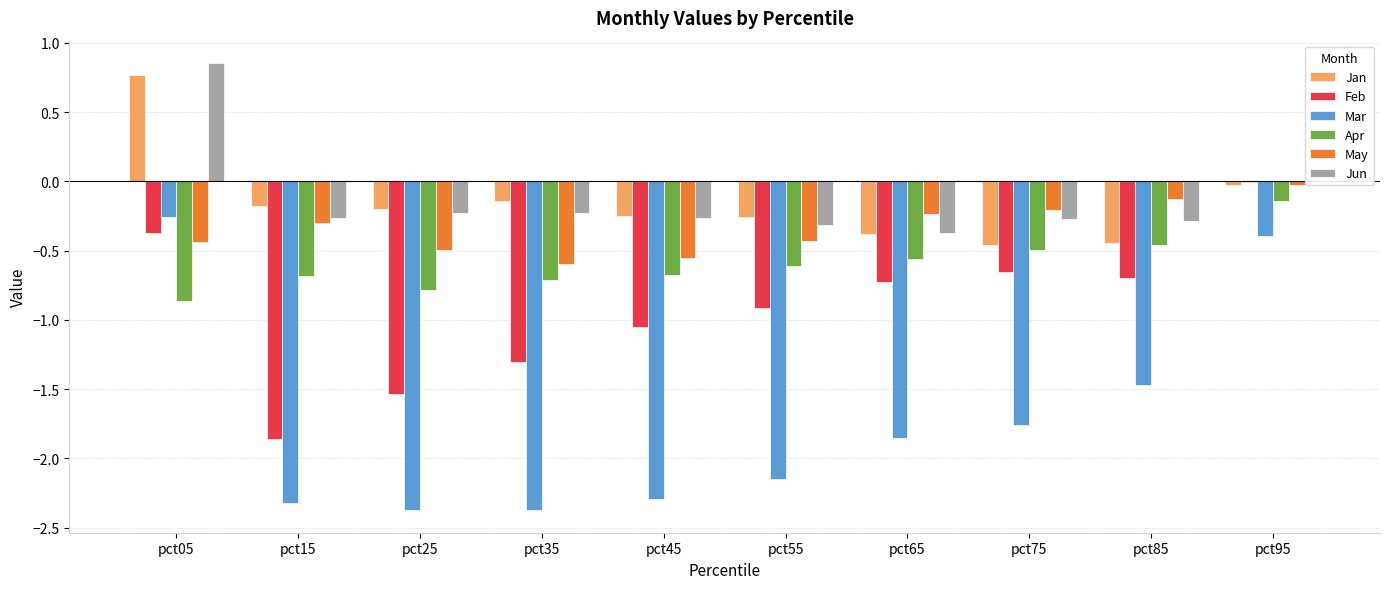

Is it true that Apr equals -0.3 at pct75?

False